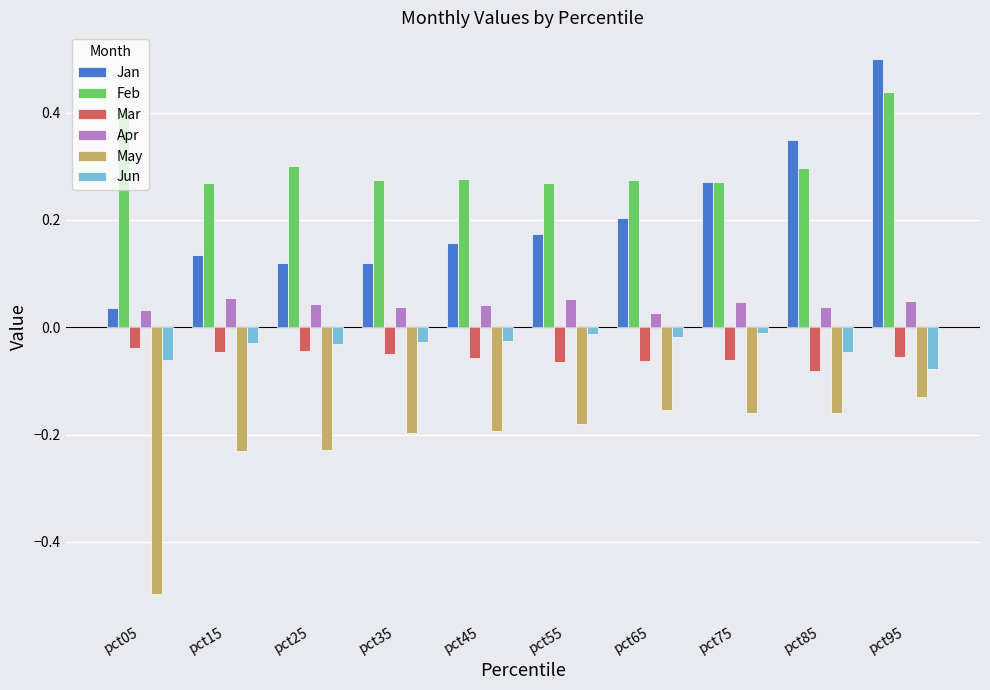

What is the sum of all Jan values?

2.1